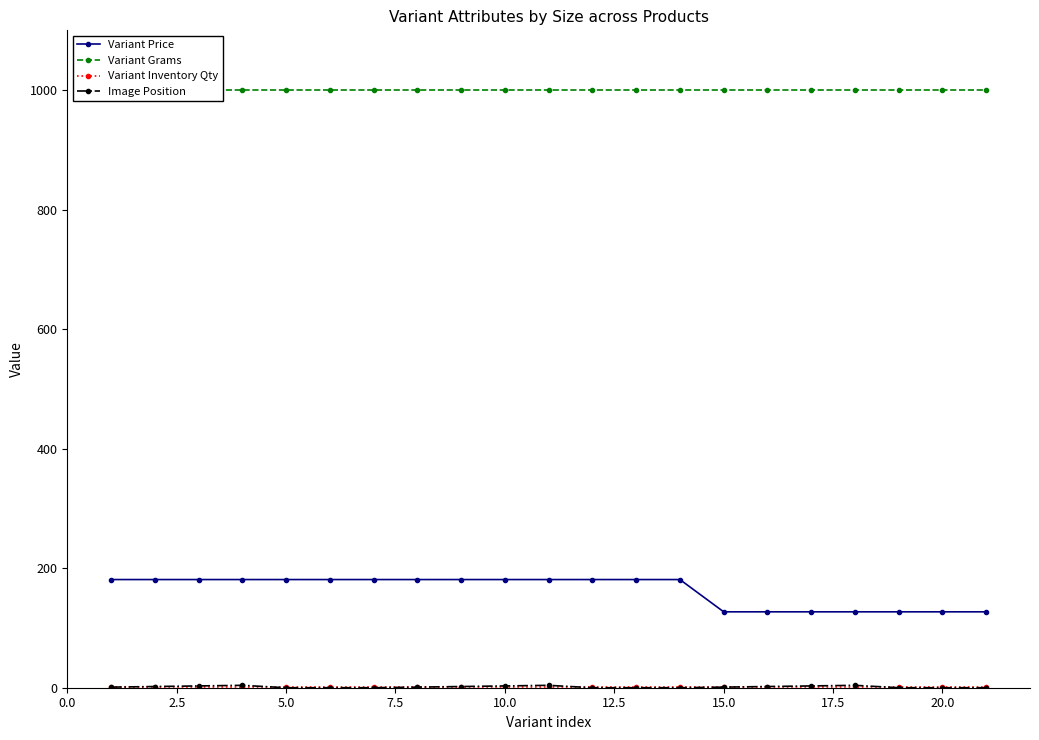

What is the minimum value for Variant Price?

127